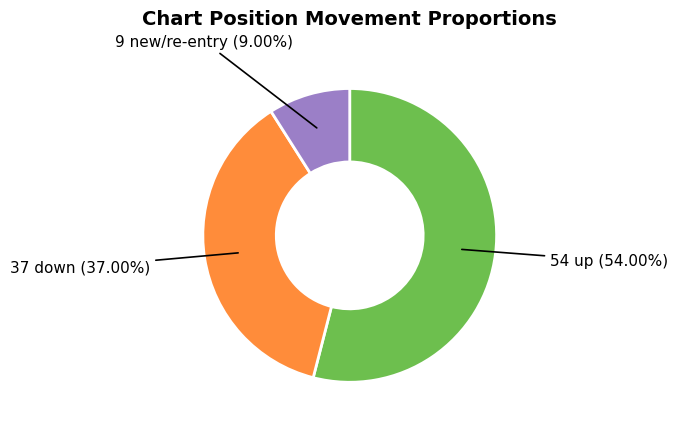

Does any single category account for the majority?

Yes